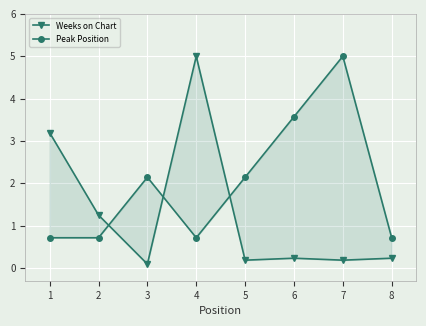

How many intersections are there between Peak Position and Weeks on Chart?

3